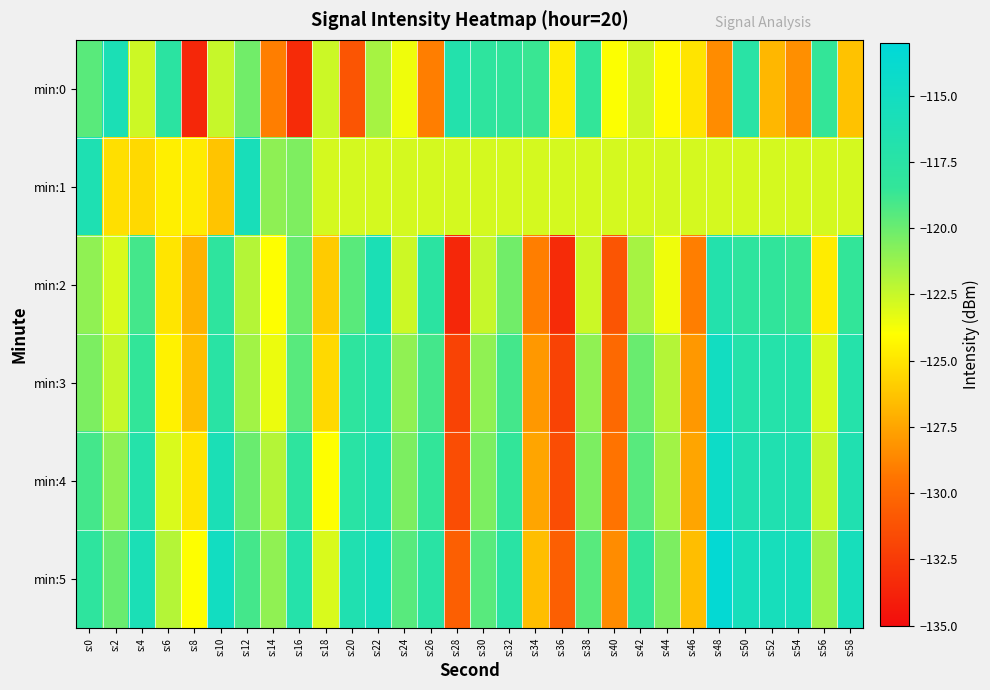

What is the smallest value displayed?

-133.5